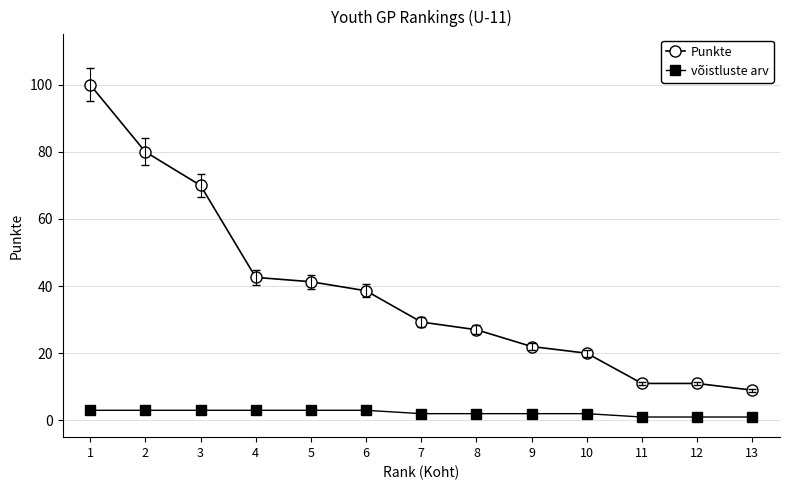

What is the sum of all võistluste arv values?

29.0